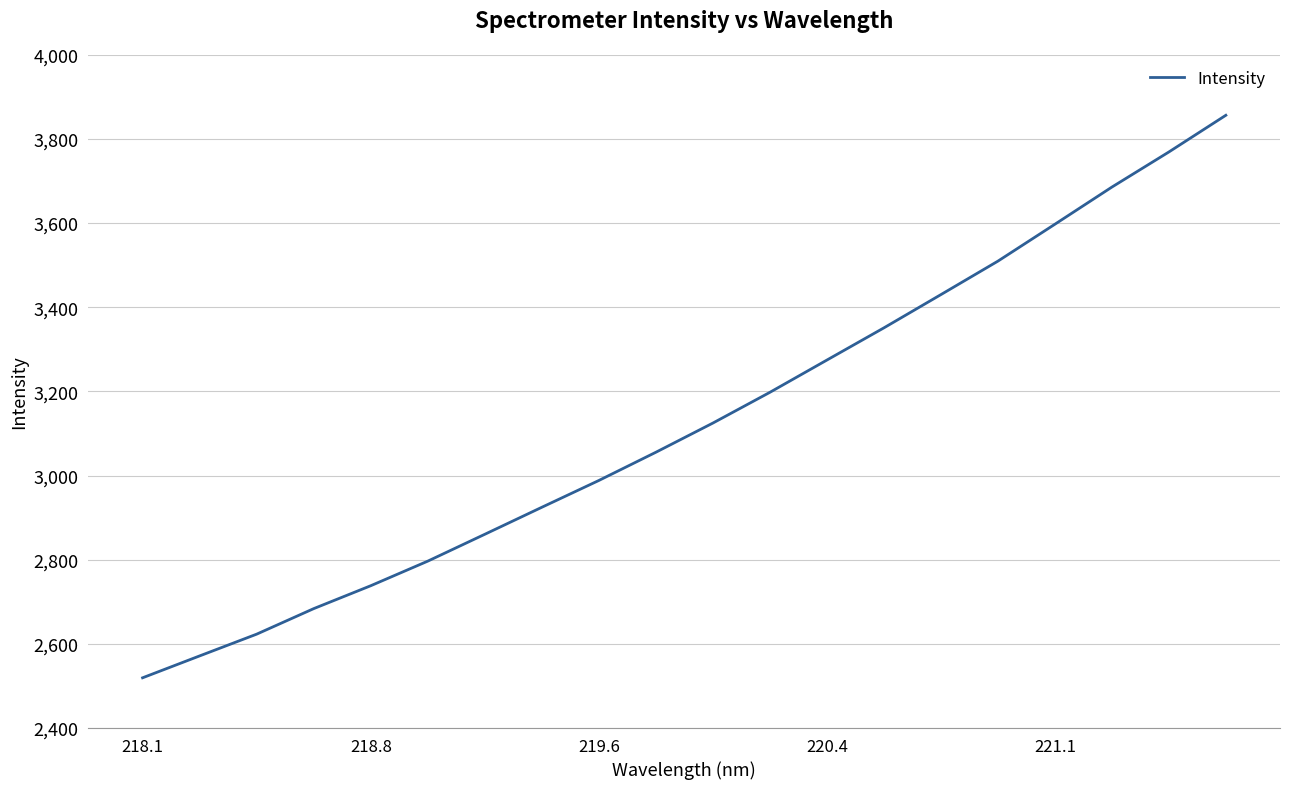

What is the minimum value shown in the chart?

2519.4